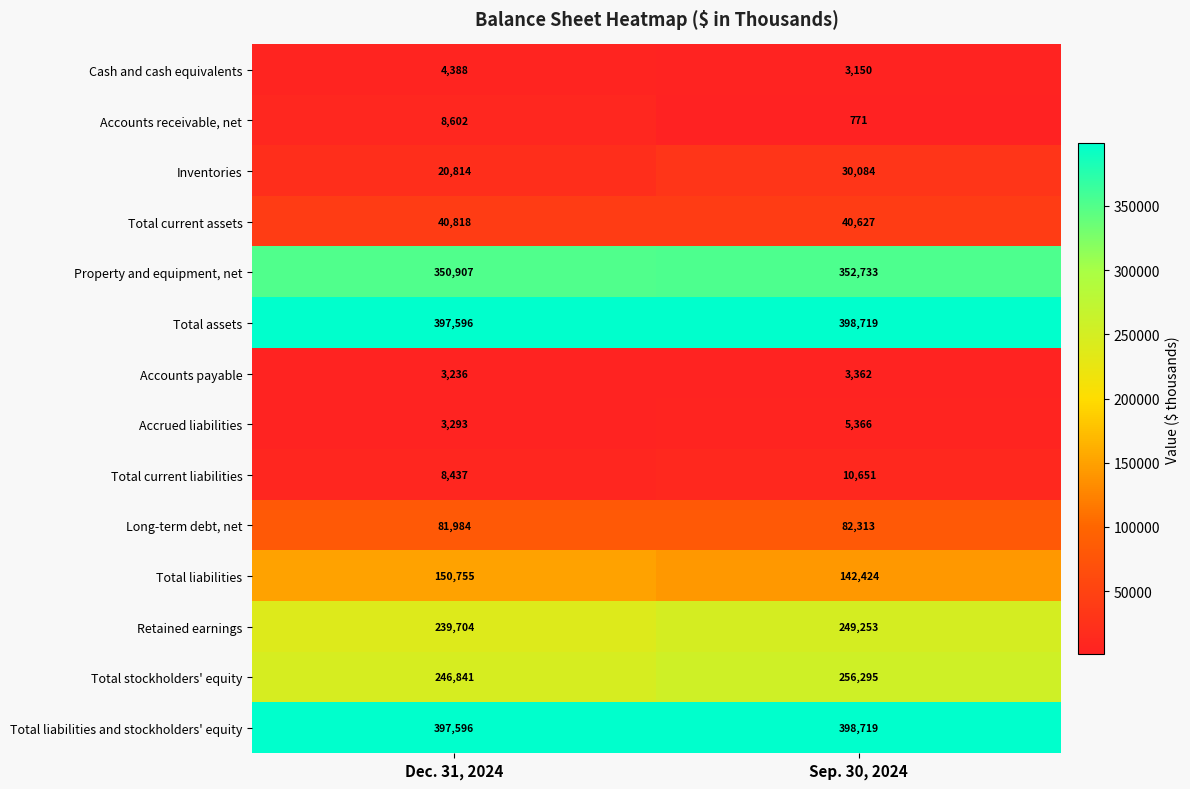

At which category does the chart reach its minimum across all series?

Sep. 30, 2024